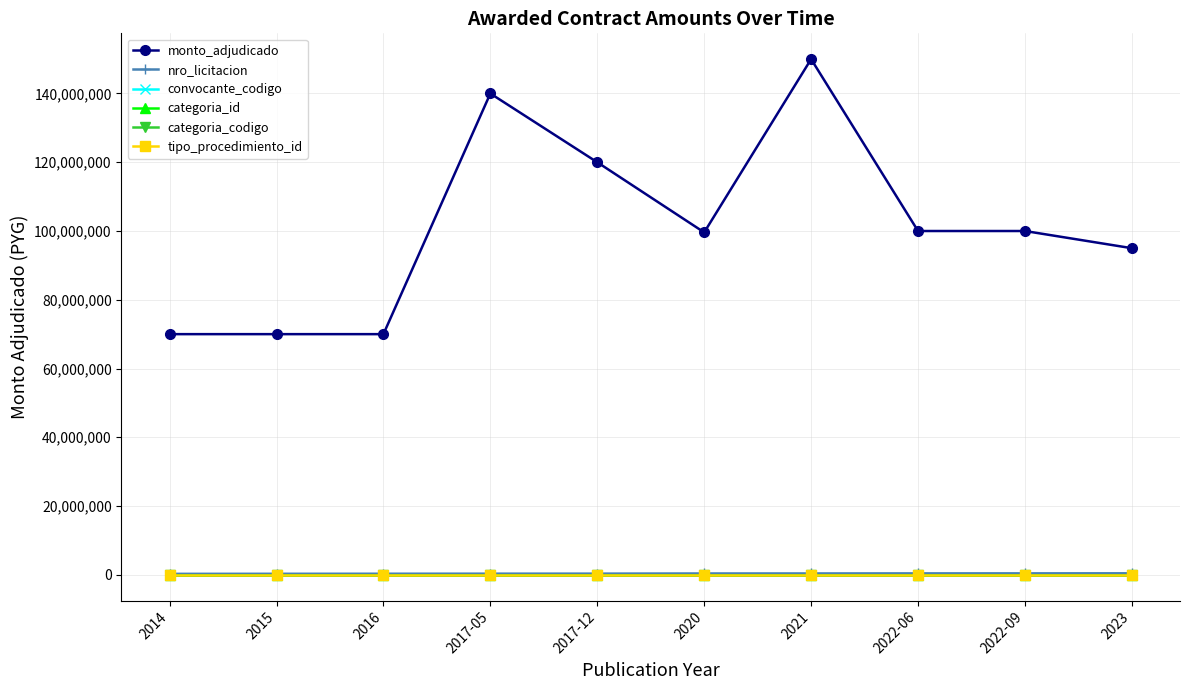

What is the sum of all categoria_id values?

320